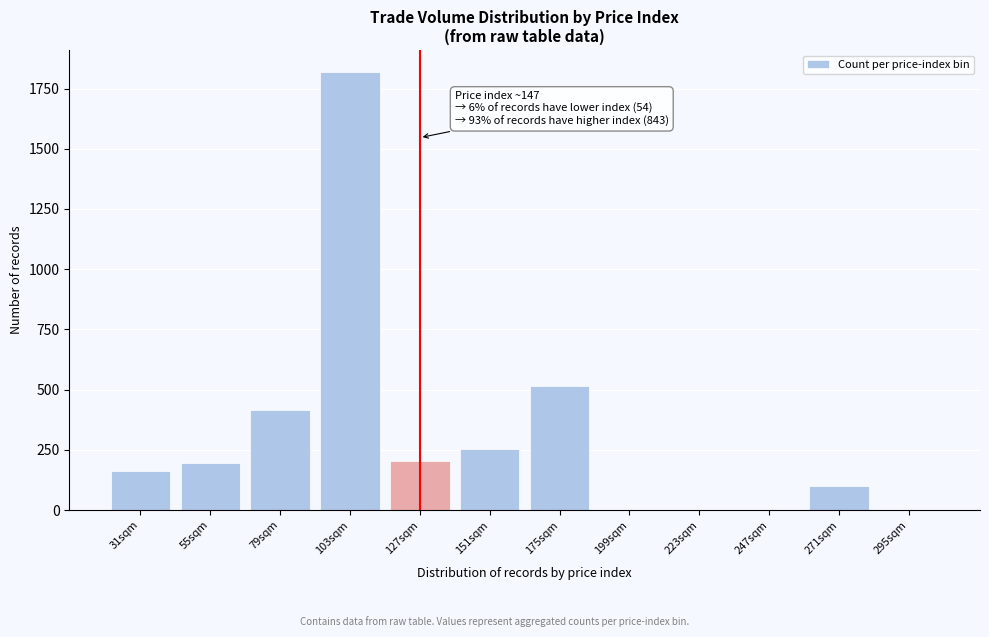

Which category has the highest value across all series?

103sqm